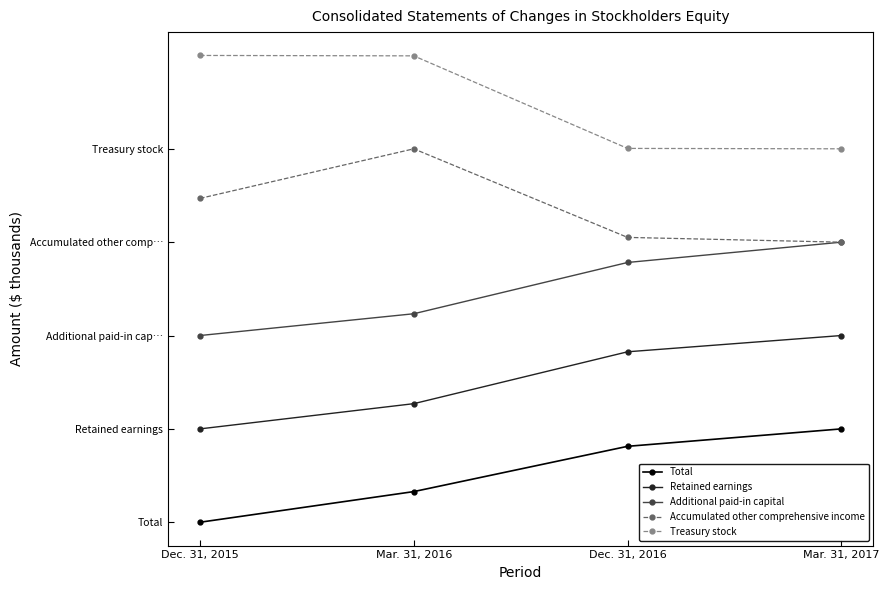

What are all the series names shown in the legend?

Total, Retained earnings, Additional paid-in capital, Accumulated other comprehensive income, Treasury stock